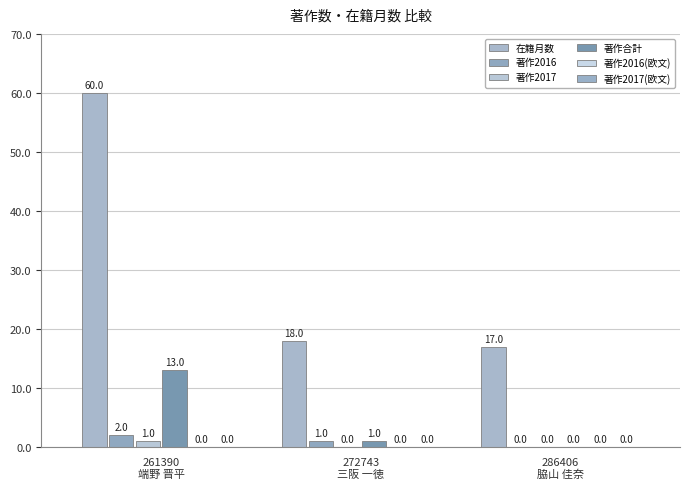

What is the sum of all 著作2016 values?

3